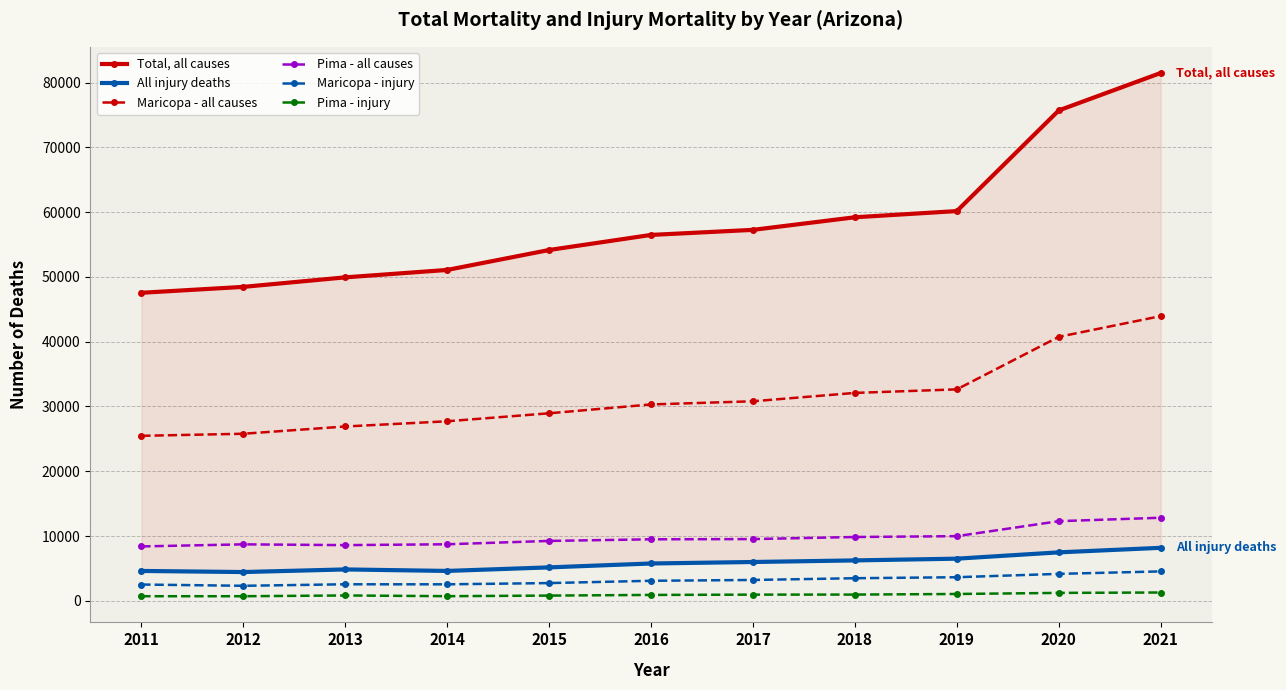

Read the Pima - all causes value at 2021.

12821